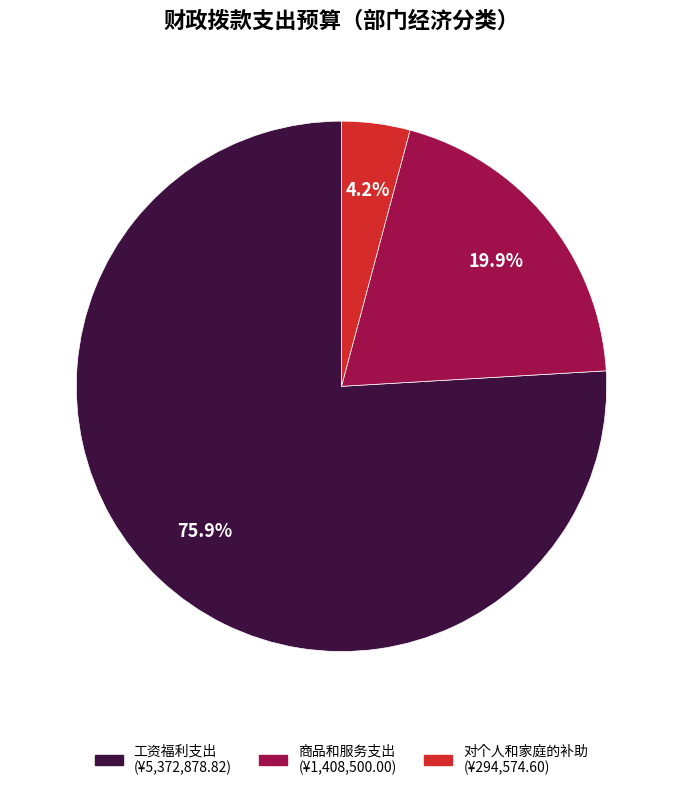

What percentage is the 商品和服务支出 slice, to the nearest percent?

20%